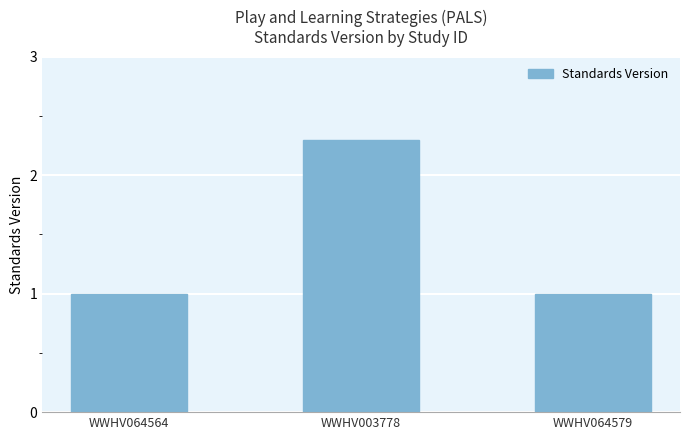

Between WWHV003778 and WWHV064579, which is larger?

WWHV003778